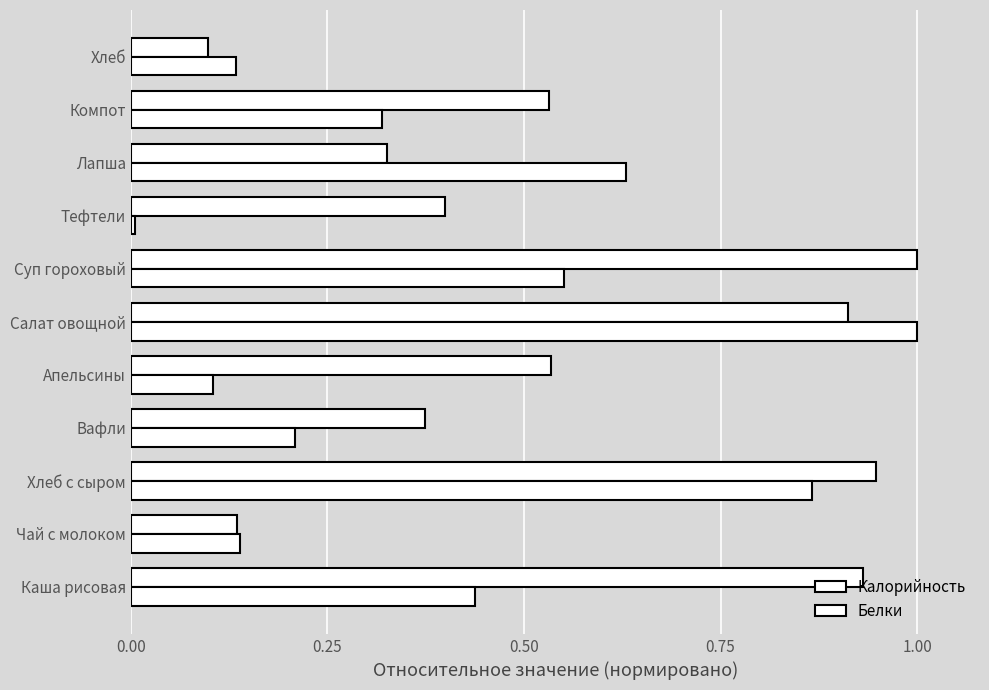

Count the number of data series in this chart.

2